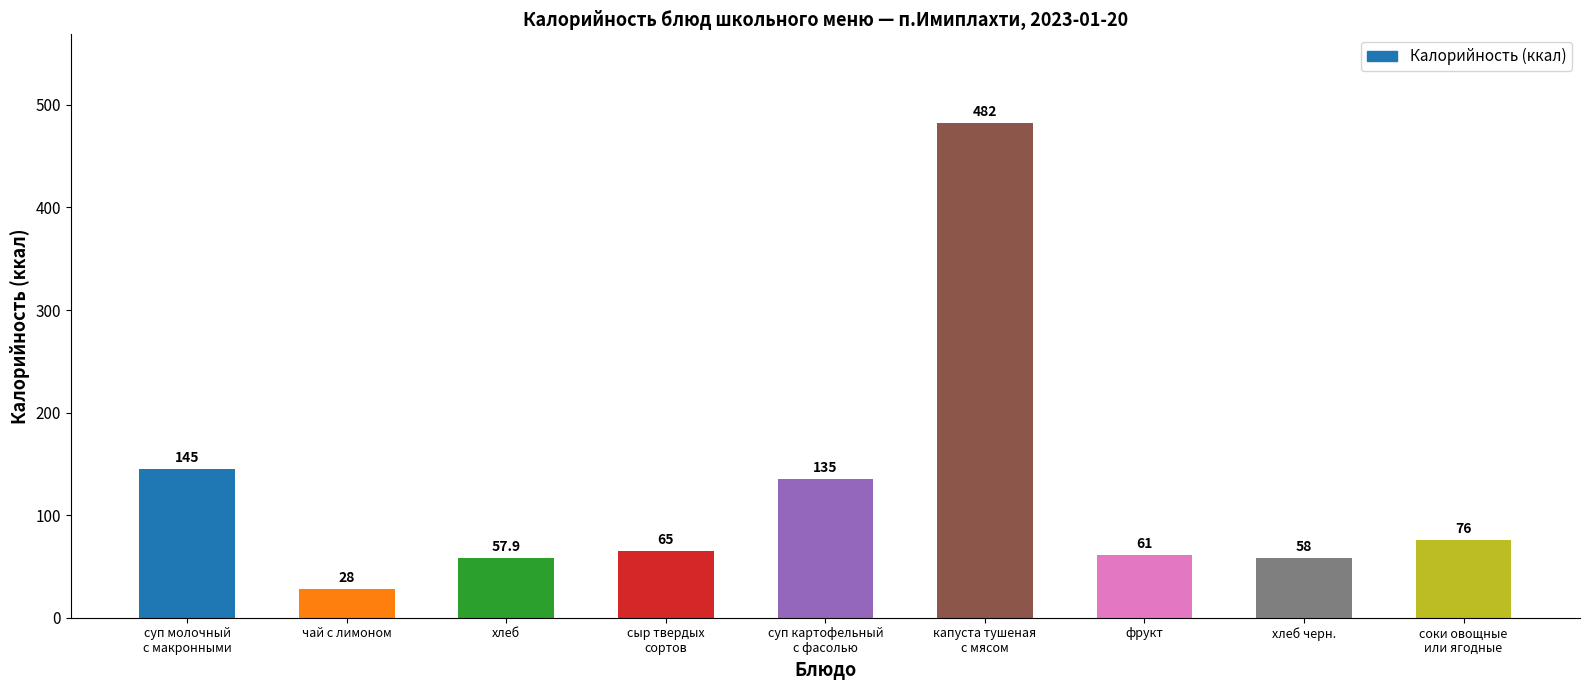

Between фрукт and хлеб черн., which is larger?

фрукт